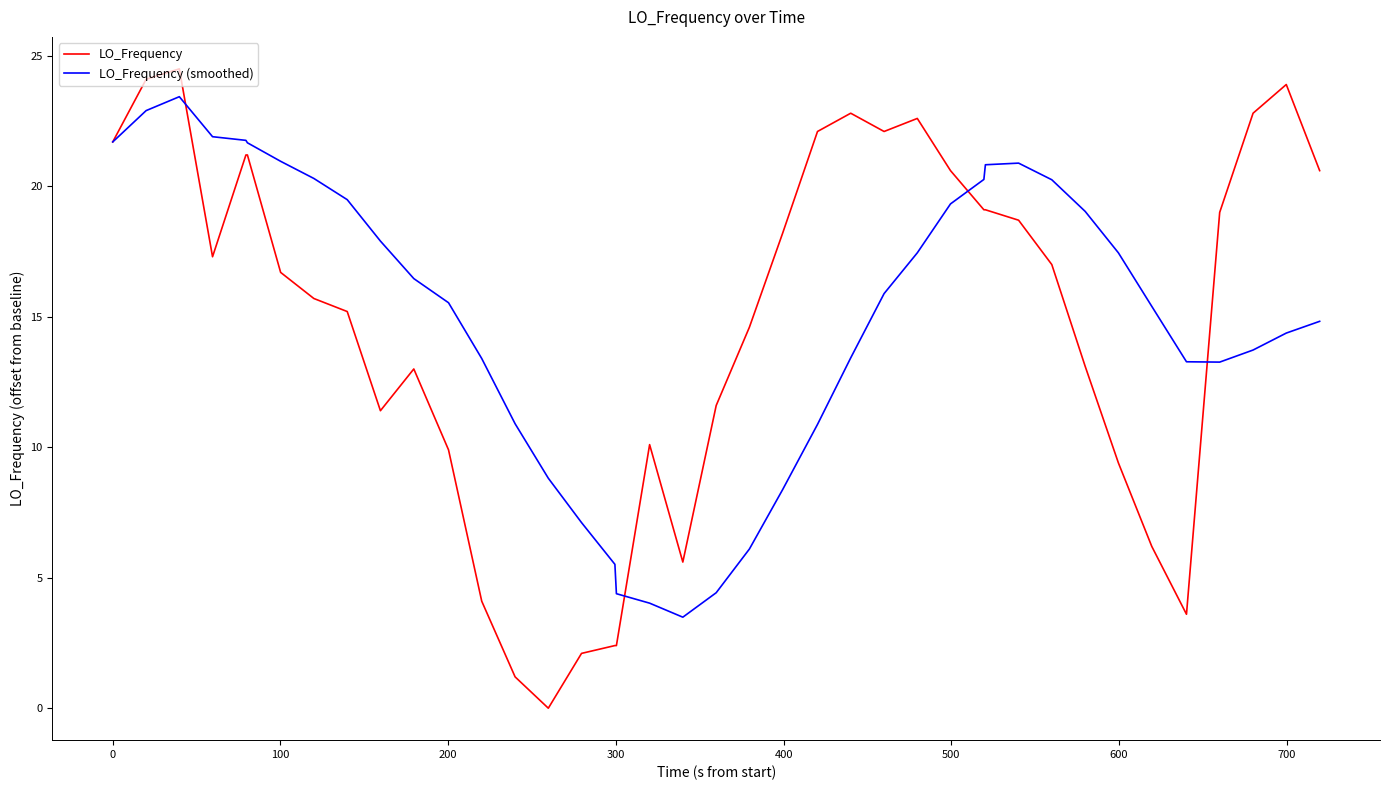

Which series has the largest range (max minus min)?

LO_Frequency